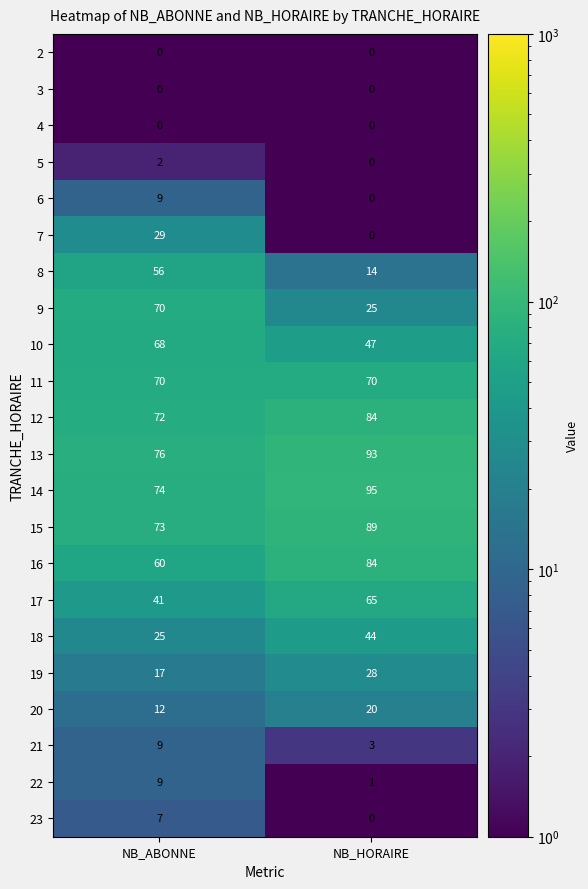

Between NB_ABONNE and NB_HORAIRE, which series saw the biggest shift?

9